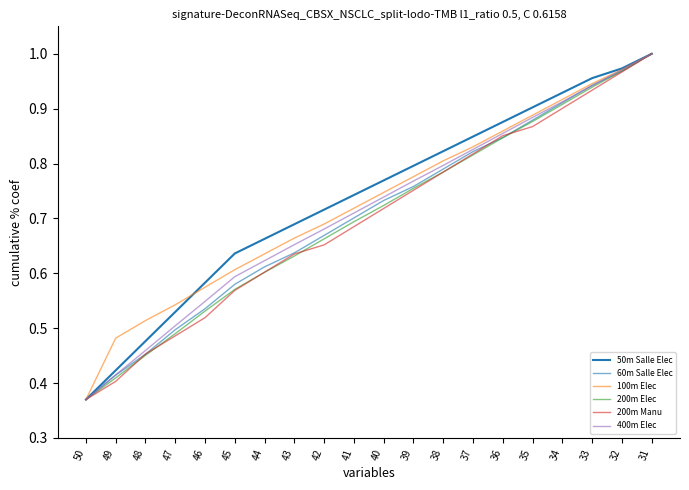

How many lines are shown in the chart?

6